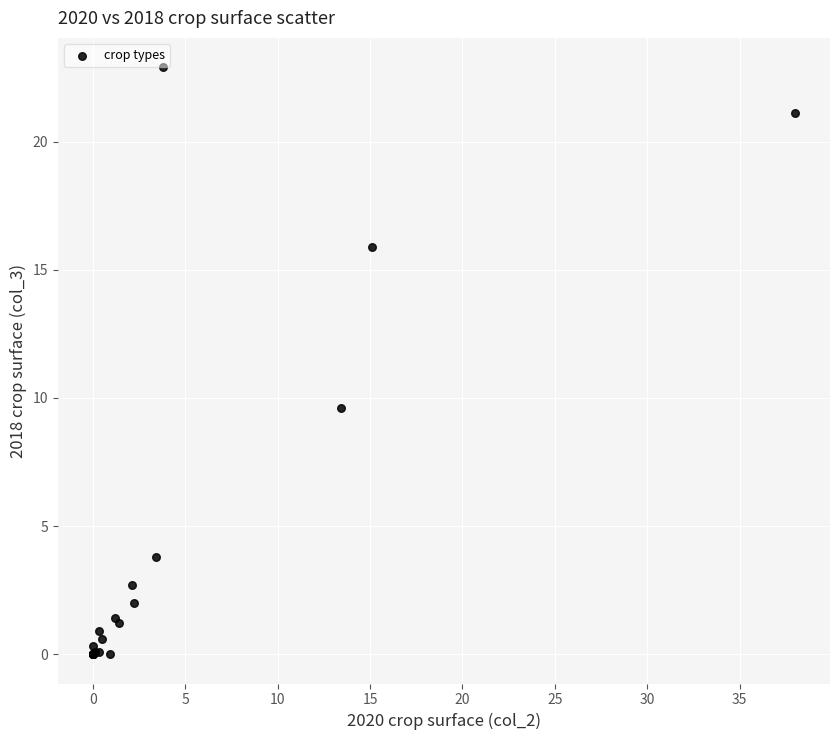

What Y value in the scatter plot is closest to 11?

9.6